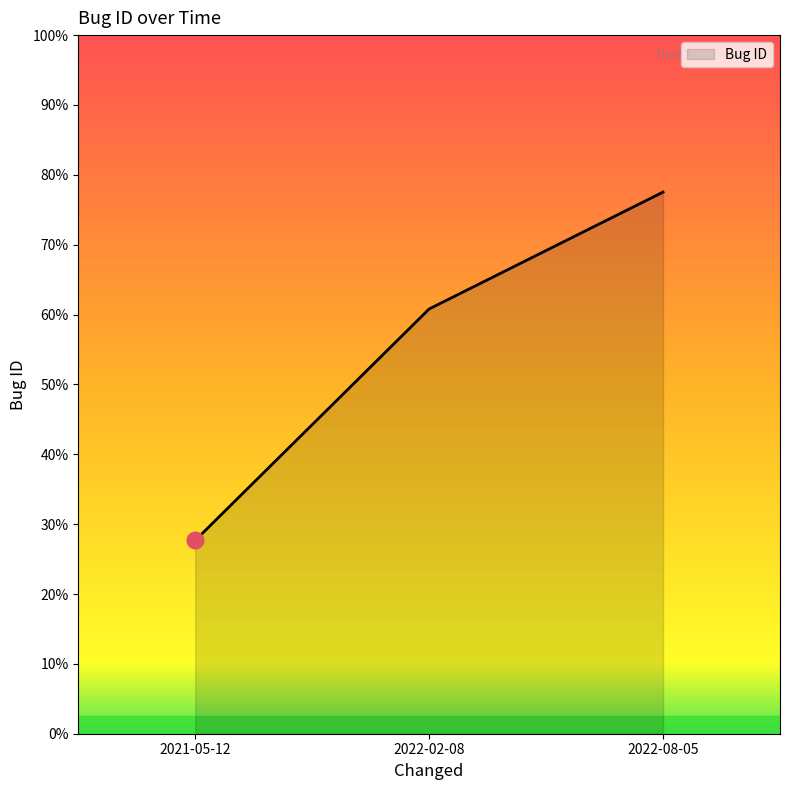

Where does the data first go above 53256?

2022-08-05